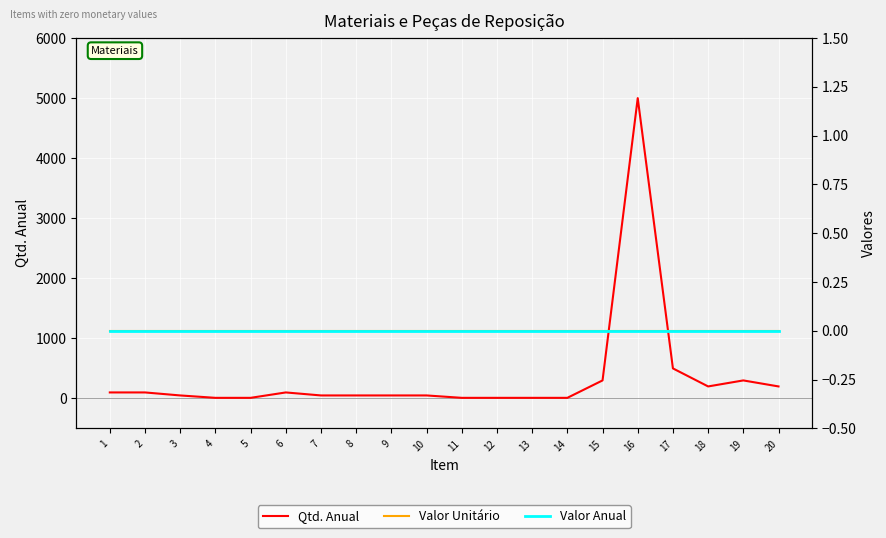

Reading left to right, what are all the values shown in this chart?

Qtd. Anual: 100	100	50	10	10	100	50	50	50	50	10	10	10	10	300	5000	500	200	300	200
Valor Unitário: 0	0	0	0	0	0	0	0	0	0	0	0	0	0	0	0	0	0	0	0
Valor Anual: 0	0	0	0	0	0	0	0	0	0	0	0	0	0	0	0	0	0	0	0